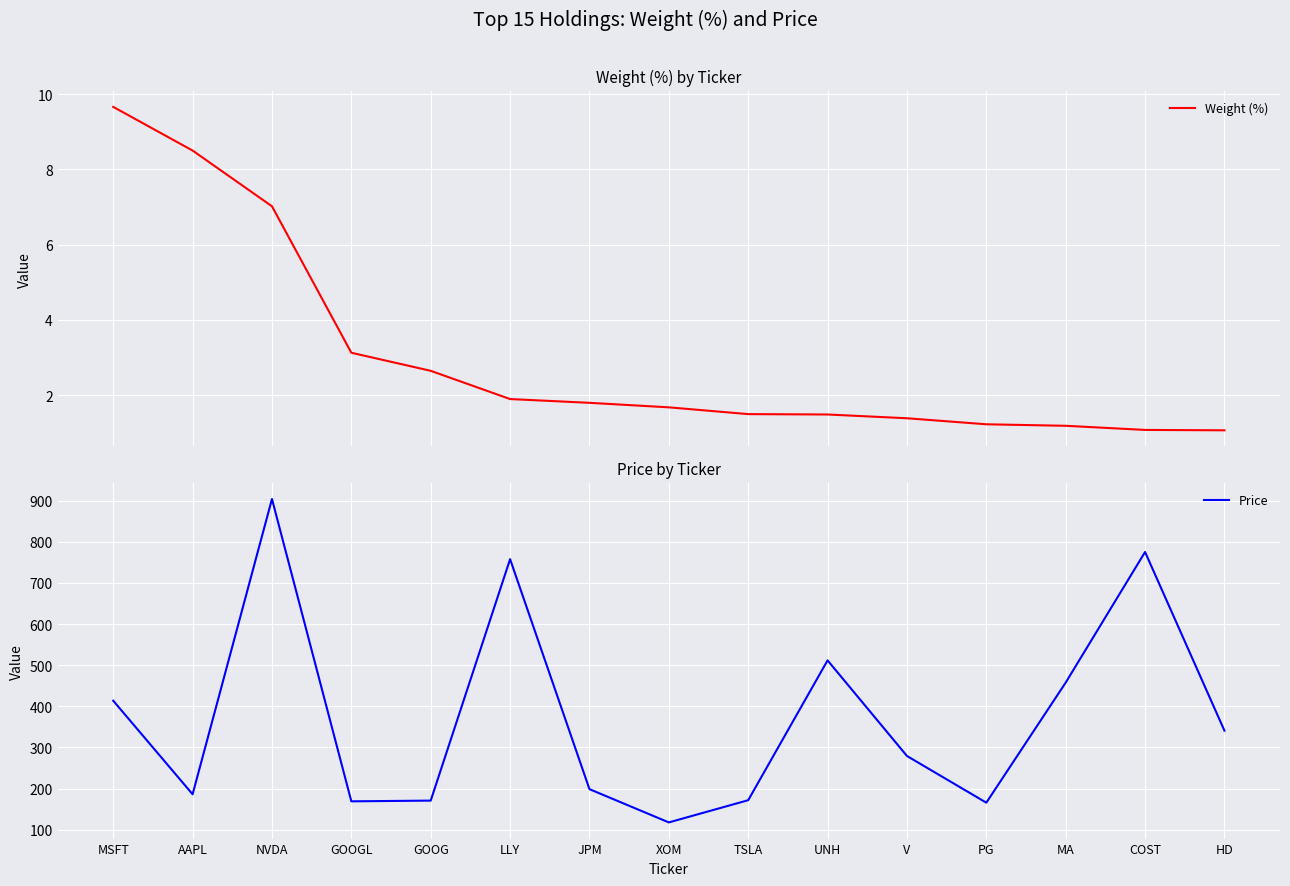

What is the minimum value for Weight (%)?

1.1